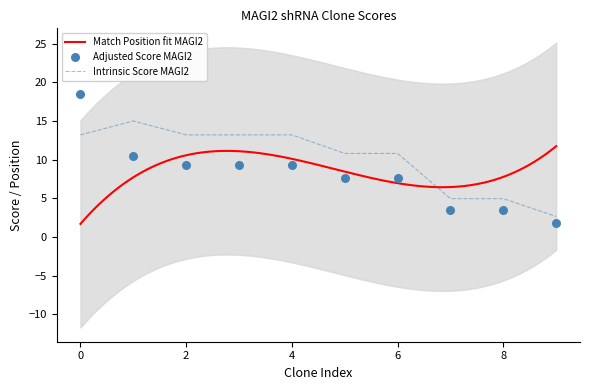

Which series has the largest total across all categories?

Intrinsic Score